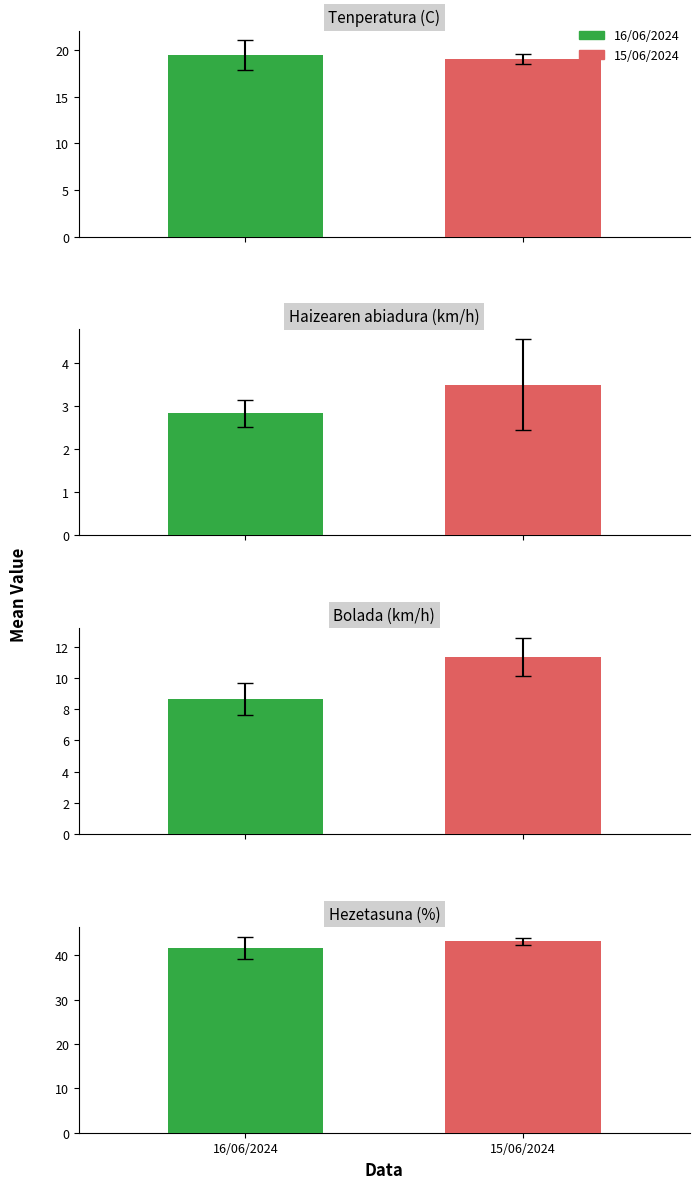

True or false: Haizearen abiadura (km/h) has a value of 6.0 at 00:00.

False